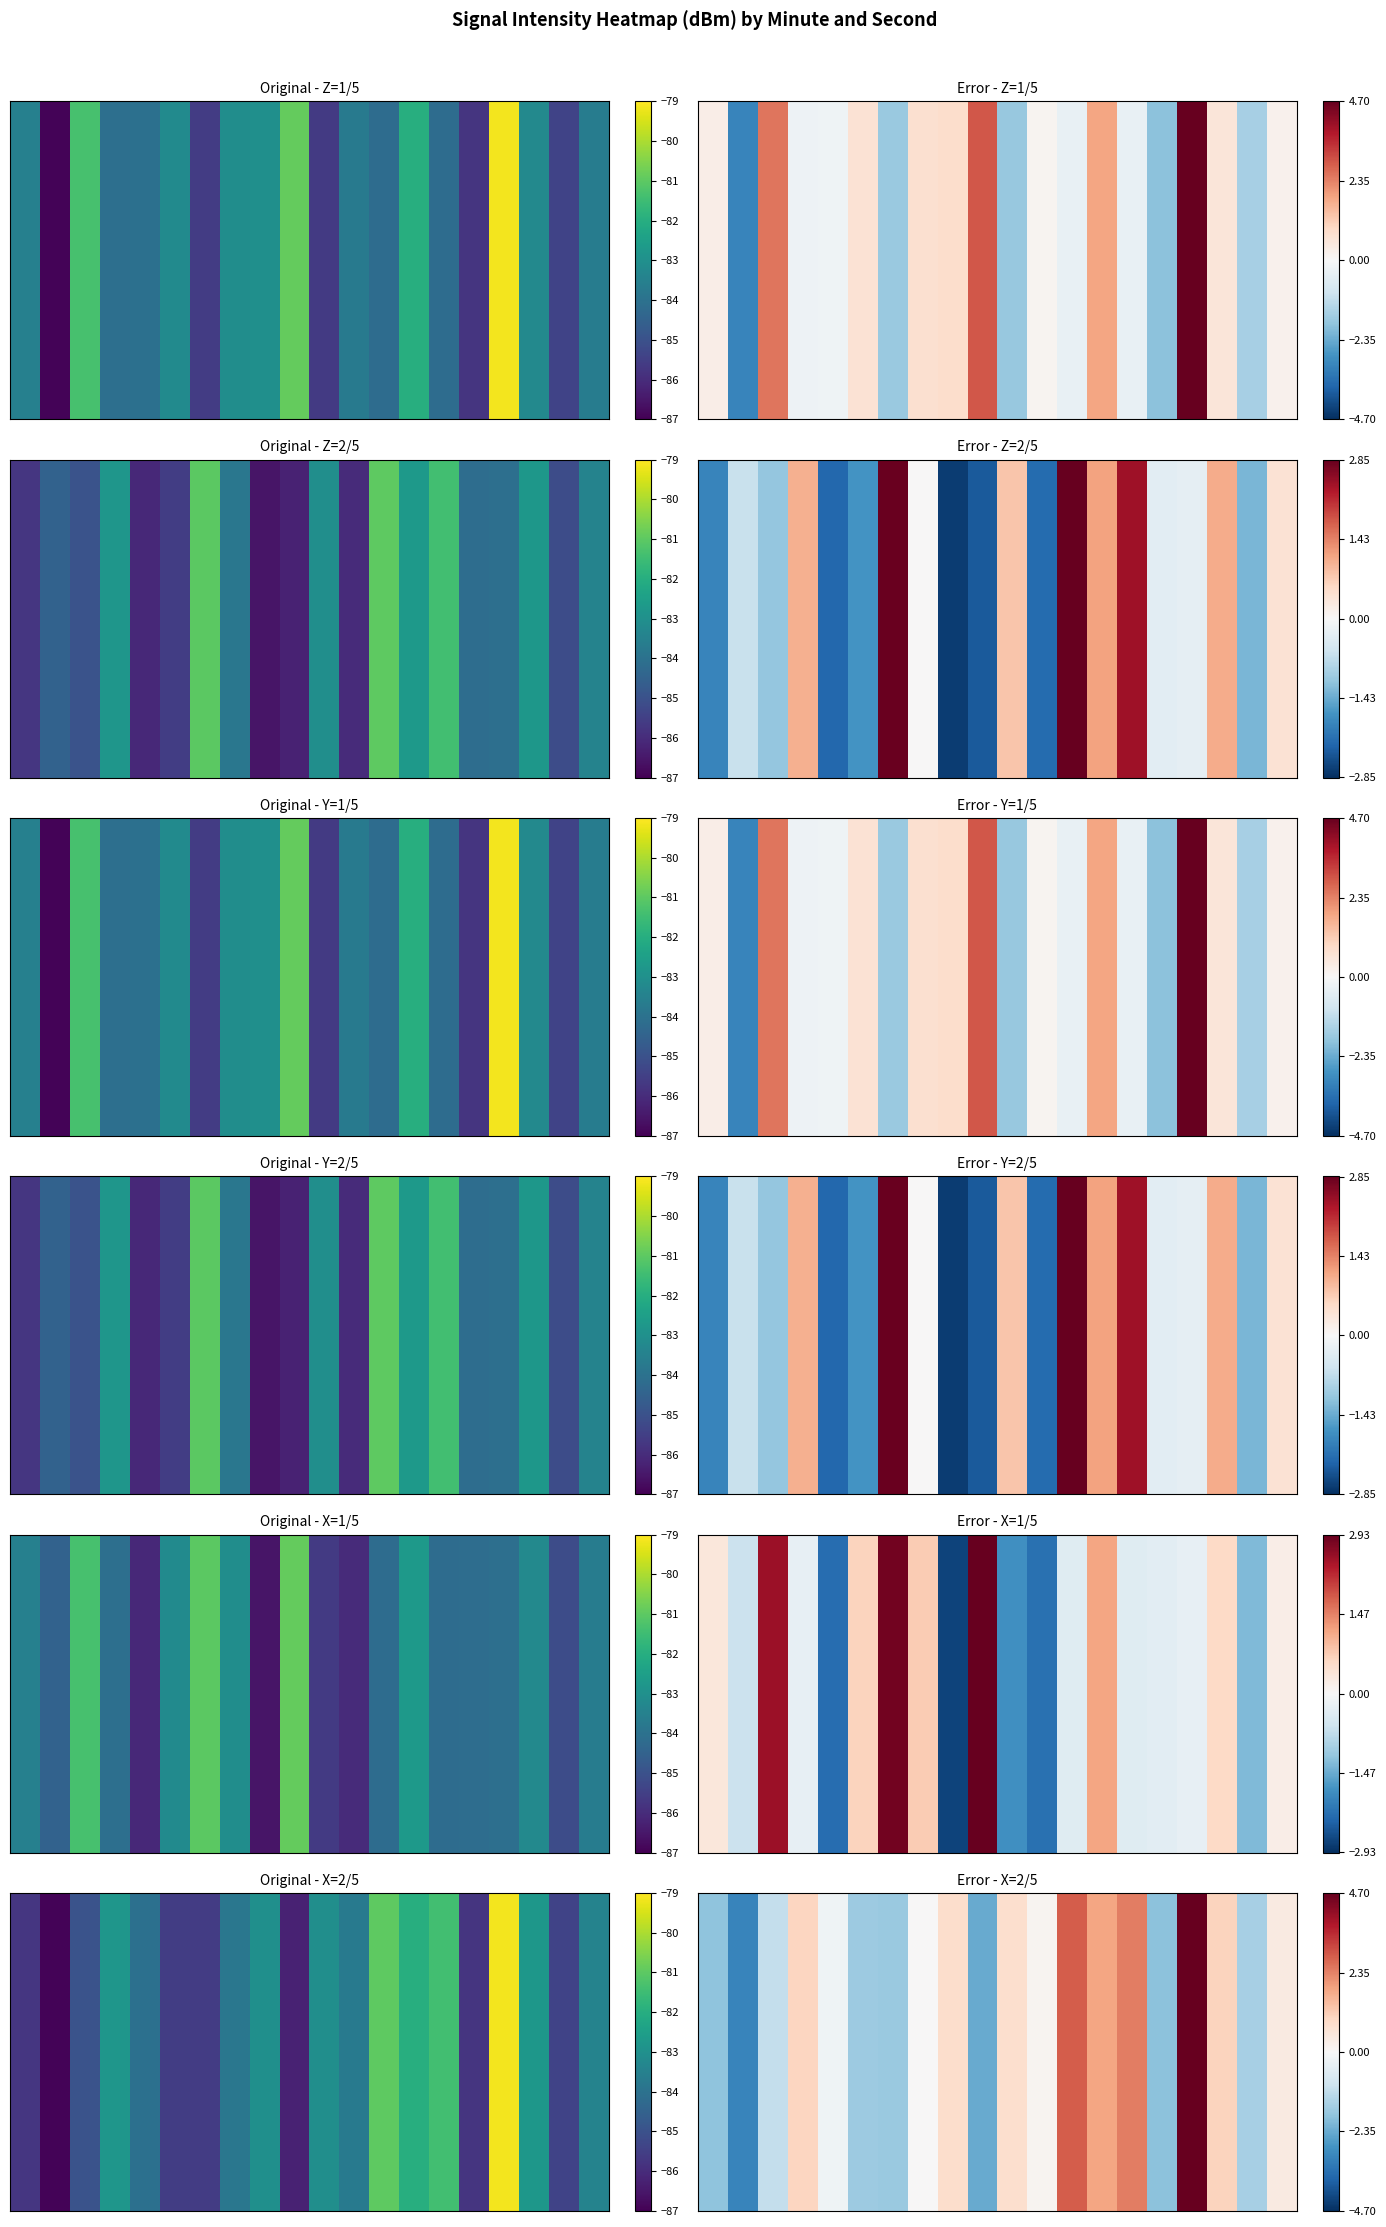

Which label corresponds to the smallest value in the chart?

1